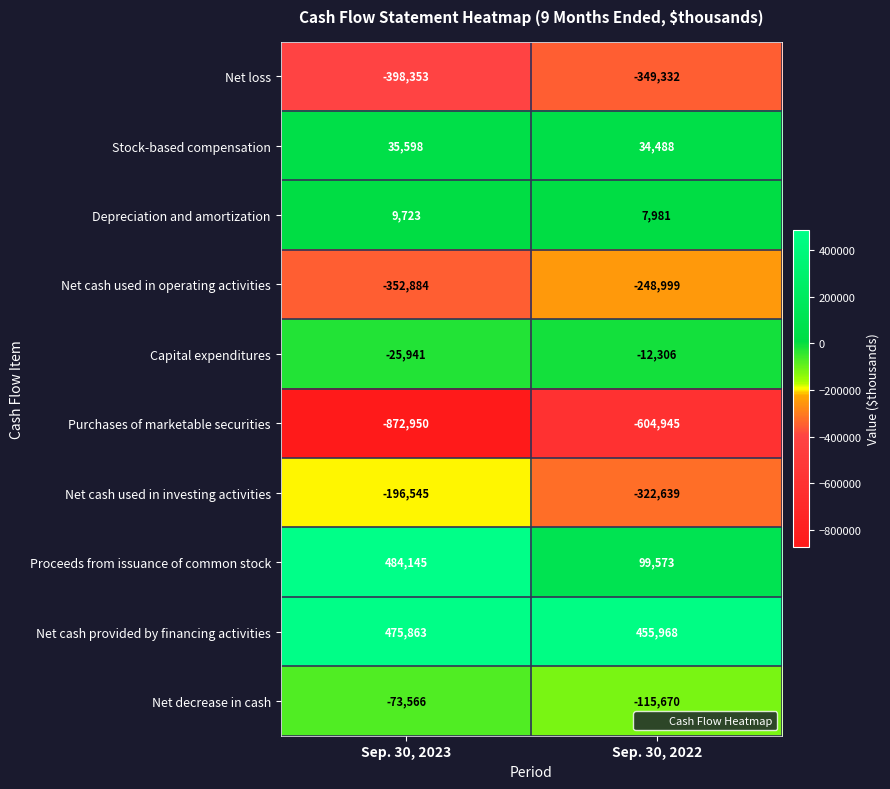

Reading left to right, extract all data points from this chart.

Net loss: Sep. 30, 2023=-398353	Sep. 30, 2022=-349332
Stock-based compensation: Sep. 30, 2023=35598	Sep. 30, 2022=34488
Depreciation and amortization: Sep. 30, 2023=9723	Sep. 30, 2022=7981
Net cash used in operating activities: Sep. 30, 2023=-352884	Sep. 30, 2022=-248999
Capital expenditures: Sep. 30, 2023=-25941	Sep. 30, 2022=-12306
Purchases of marketable securities: Sep. 30, 2023=-872950	Sep. 30, 2022=-604945
Net cash used in investing activities: Sep. 30, 2023=-196545	Sep. 30, 2022=-322639
Proceeds from issuance of common stock: Sep. 30, 2023=484145	Sep. 30, 2022=99573
Net cash provided by financing activities: Sep. 30, 2023=475863	Sep. 30, 2022=455968
Net decrease in cash: Sep. 30, 2023=-73566	Sep. 30, 2022=-115670